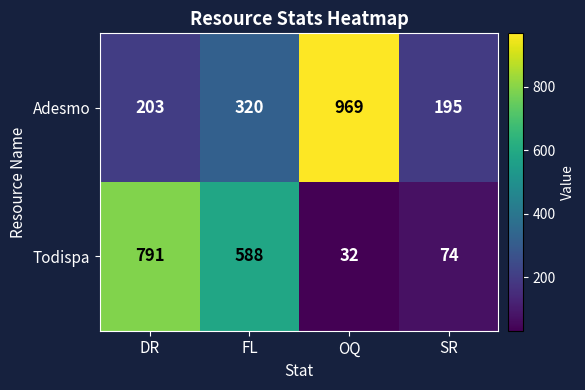

Rank the series by their average value, from highest to lowest.

Adesmo, Todispa